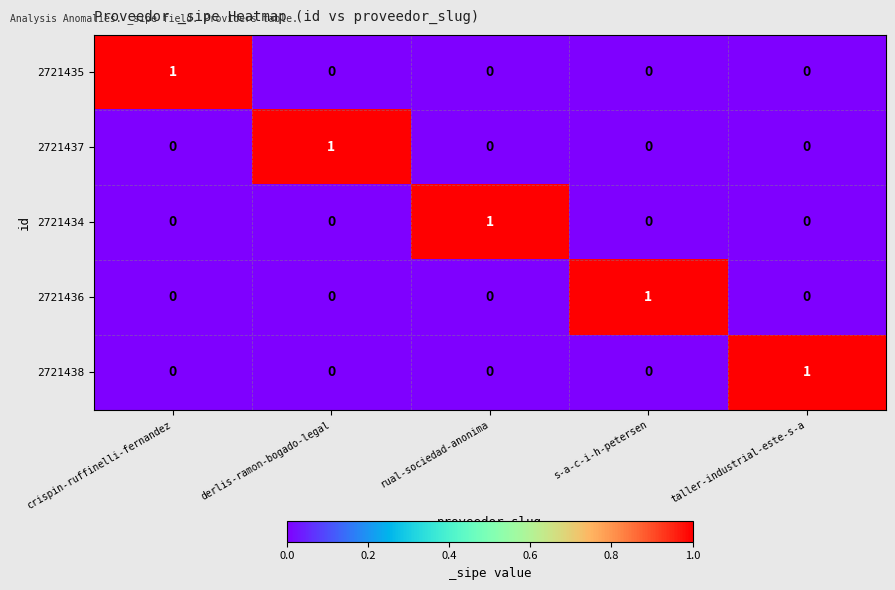

At how many categories does at least one series exceed 0?

5